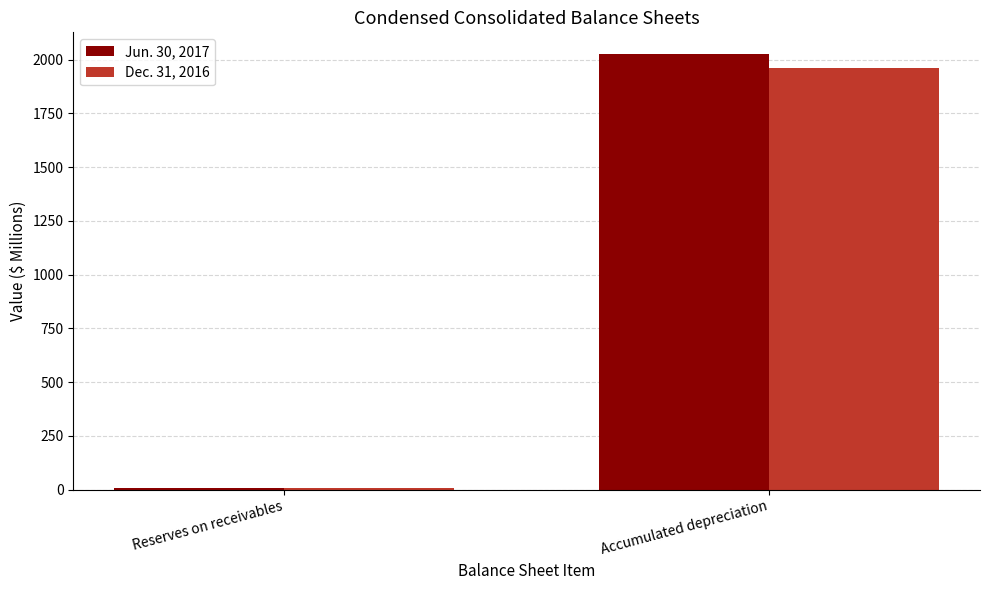

At Accumulated depreciation, list the series in order from largest to smallest.

Jun. 30, 2017, Dec. 31, 2016